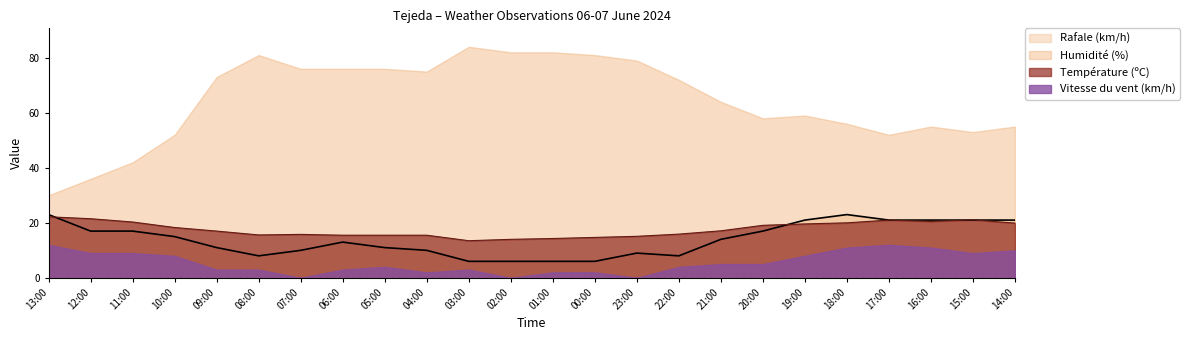

Which series has the largest range (max minus min)?

Humidité (%)